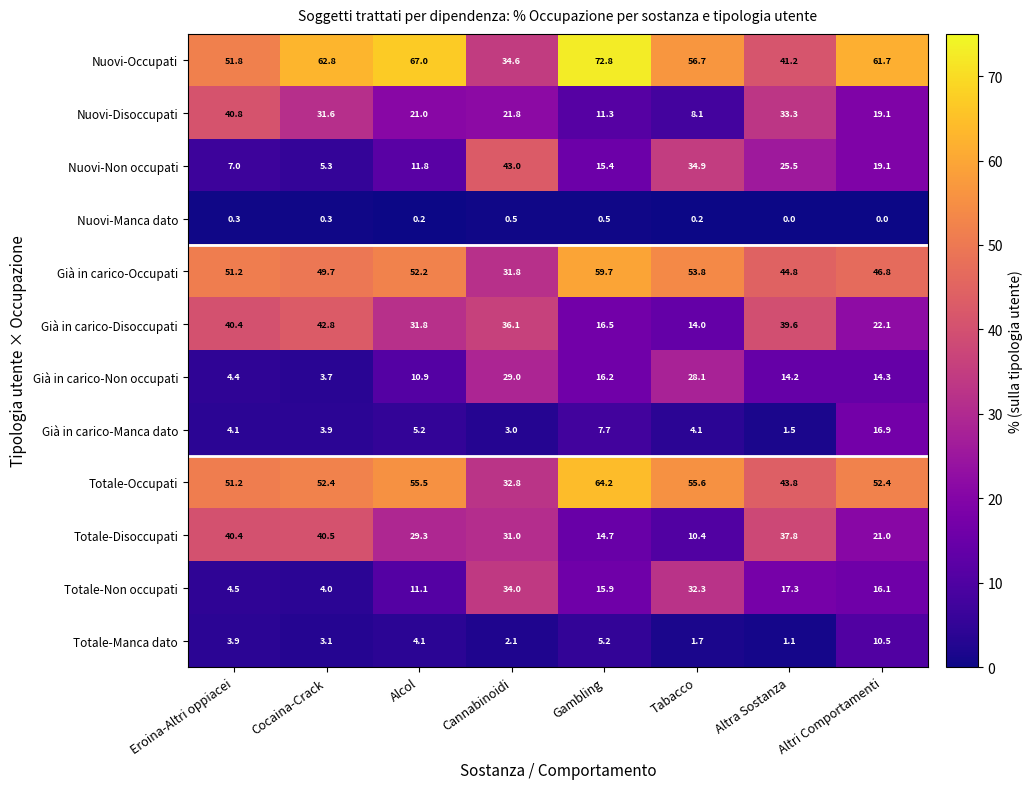

Which series has the largest range (max minus min)?

Nuovi-Occupati